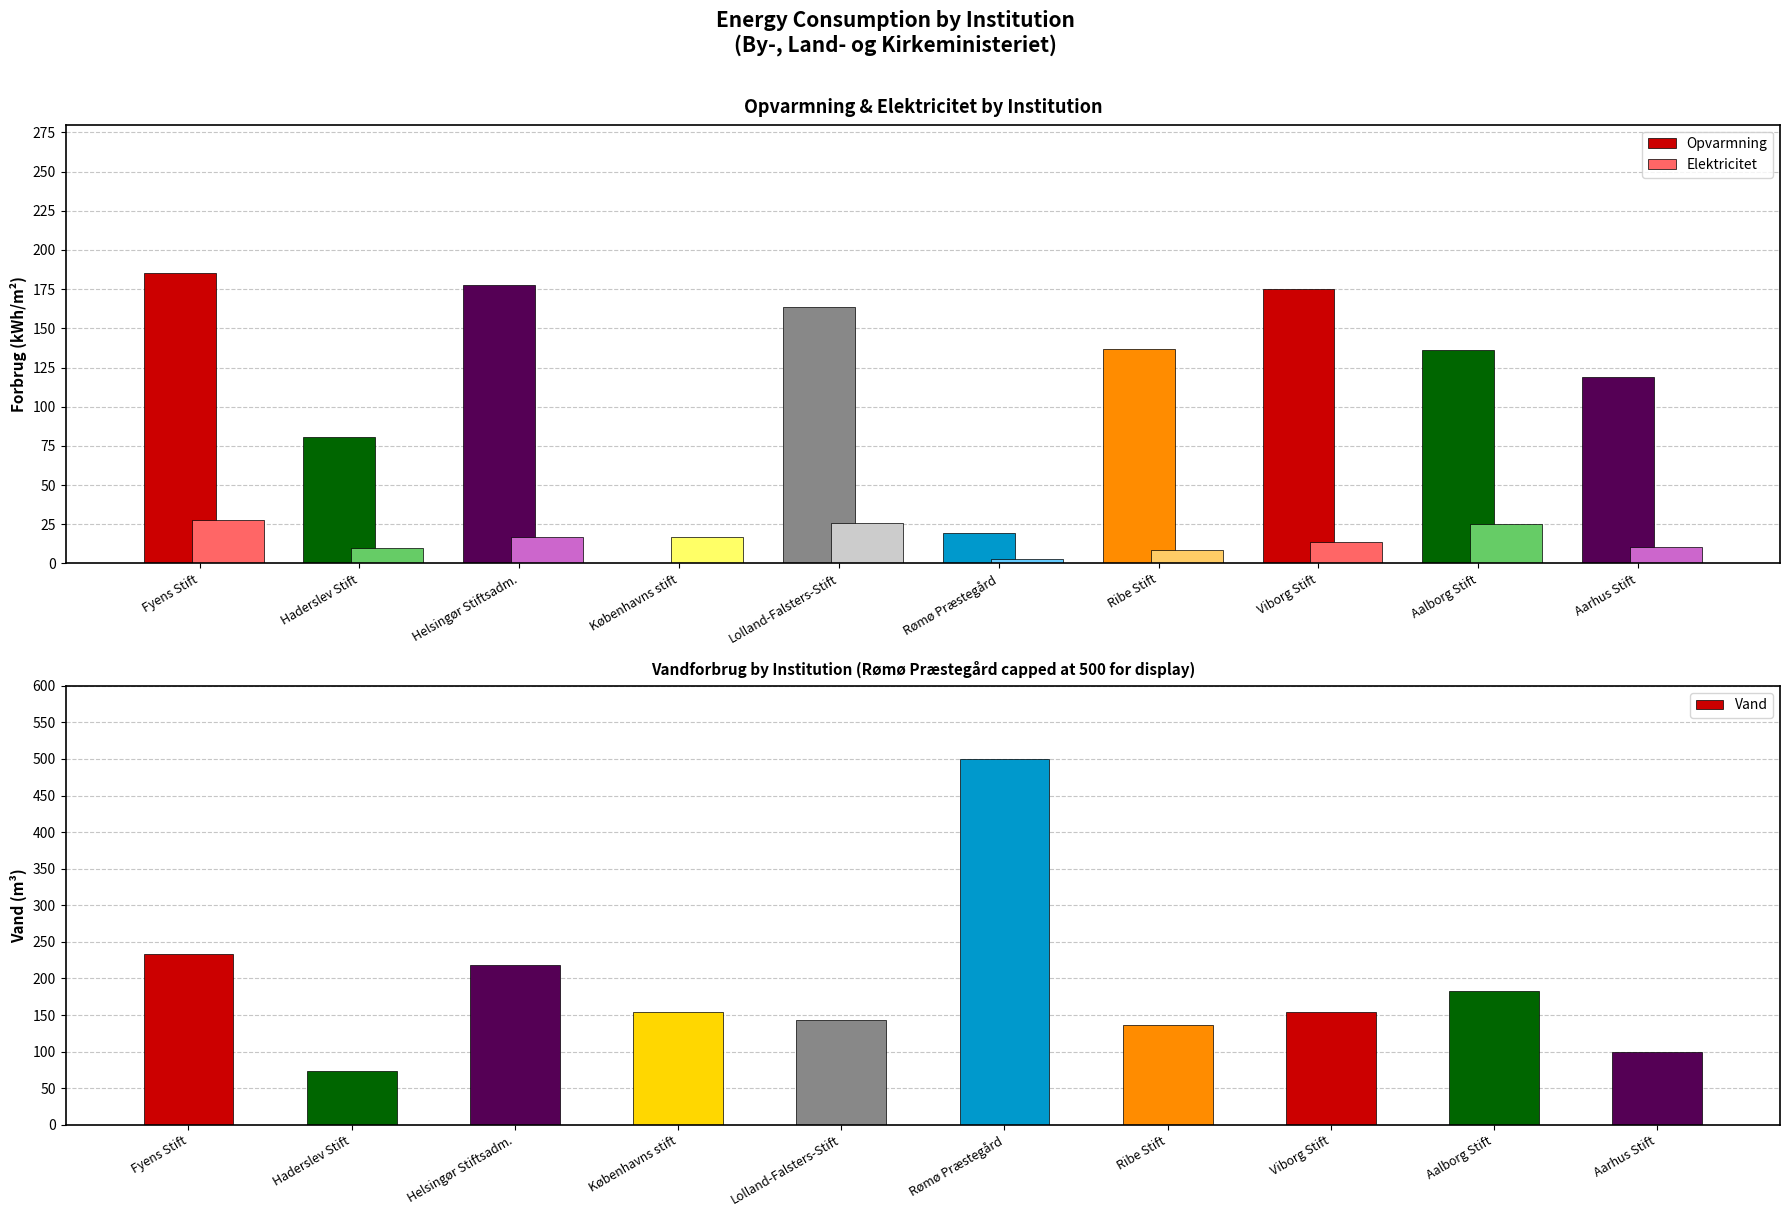

Are the bars grouped side by side (vs. stacked)?

Yes